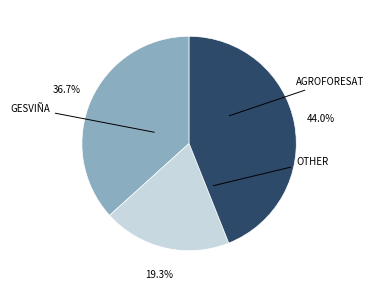

Does any single category account for the majority?

No